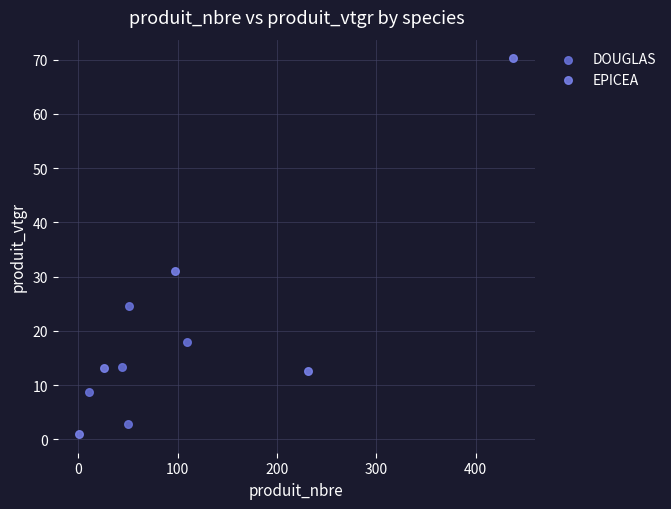

Which series has the largest Y range (max minus min)?

EPICEA